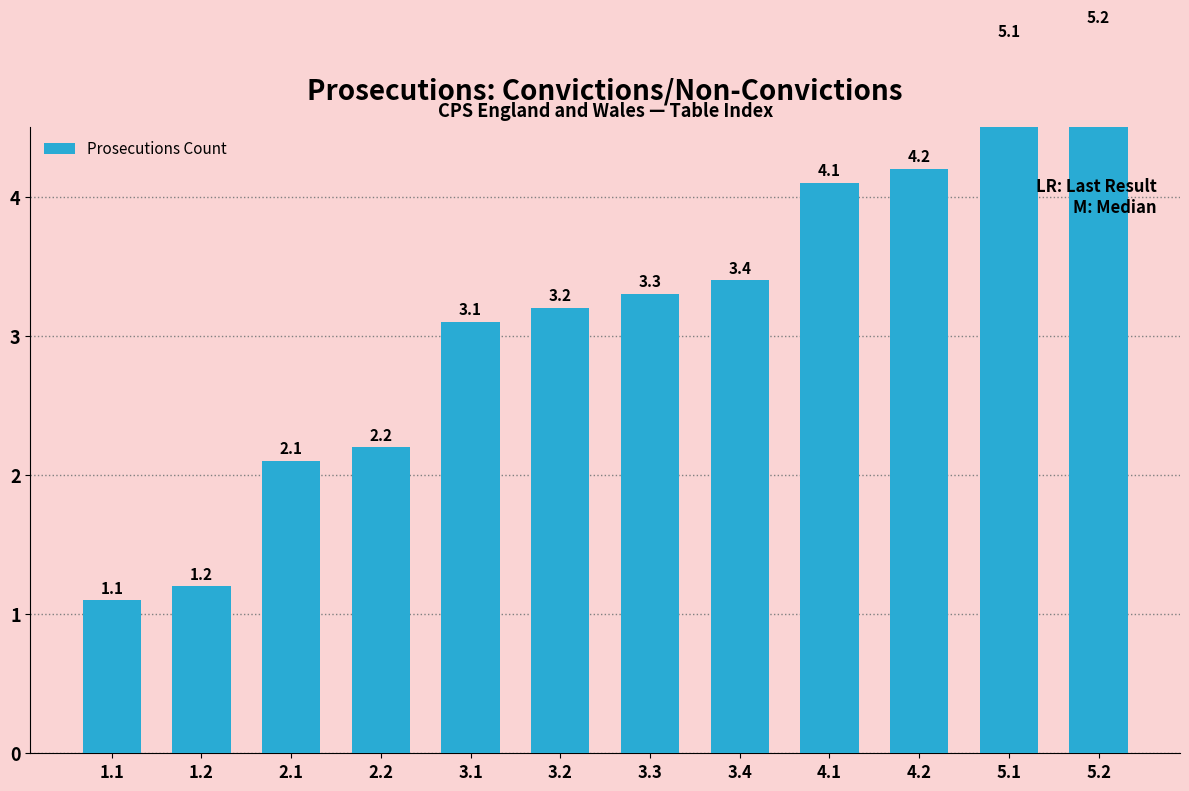

List the labels in order of value, smallest first.

1.1, 1.2, 2.1, 2.2, 3.1, 3.2, 3.3, 3.4, 4.1, 4.2, 5.1, 5.2